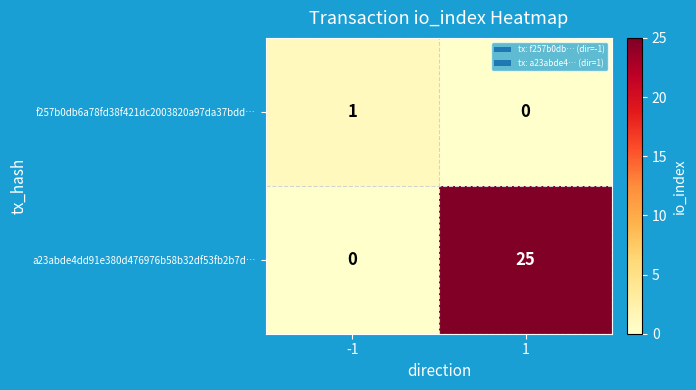

List the series in order of their overall mean, highest first.

a23abde4dd91e380d476976b58b32df53fb2b7d…, f257b0db6a78fd38f421dc2003820a97da37bdd…